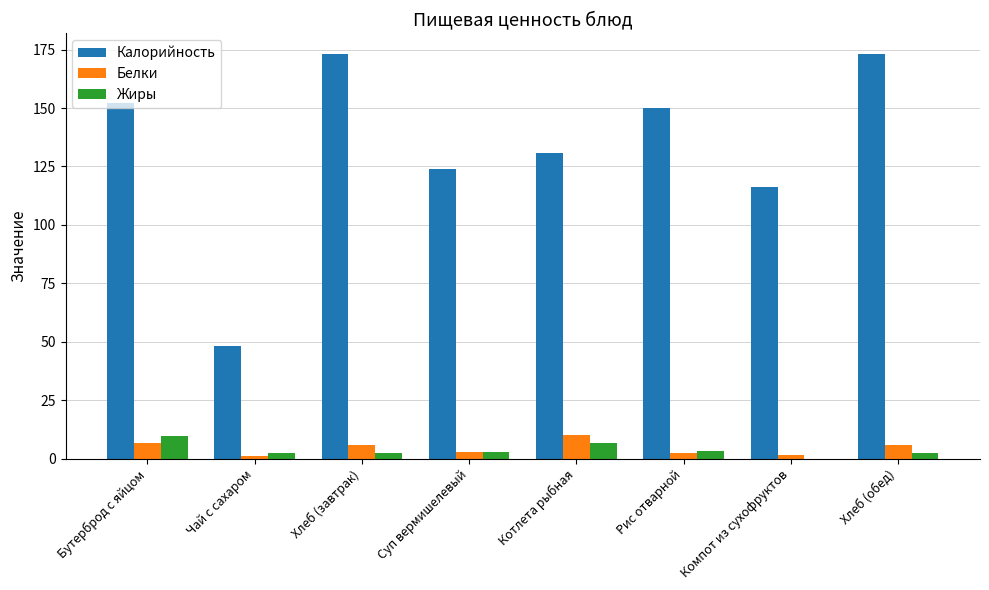

At which label does Калорийность first exceed 150?

Бутерброд с яйцом